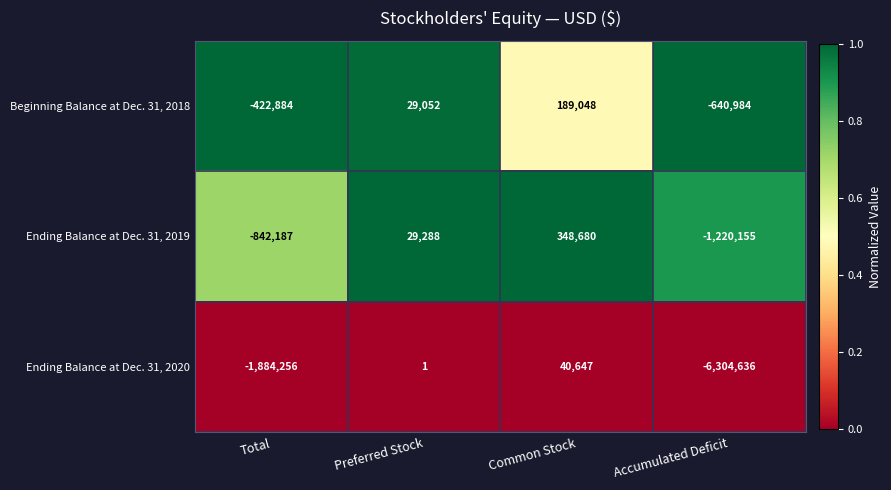

At Common Stock, list the series in order from largest to smallest.

Ending Balance at Dec. 31, 2019, Beginning Balance at Dec. 31, 2018, Ending Balance at Dec. 31, 2020